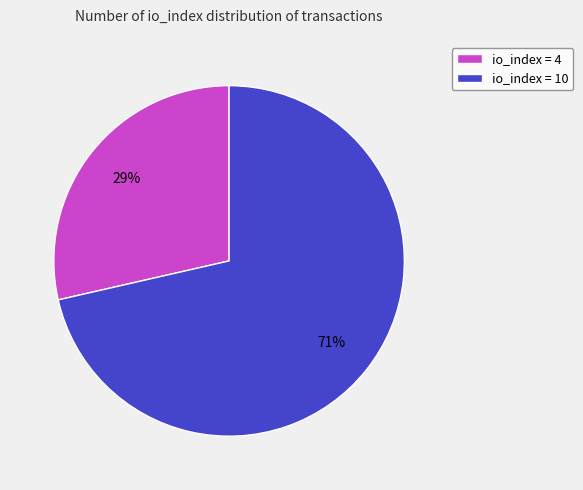

To the nearest percent, what portion does io_index = 4 represent?

29%